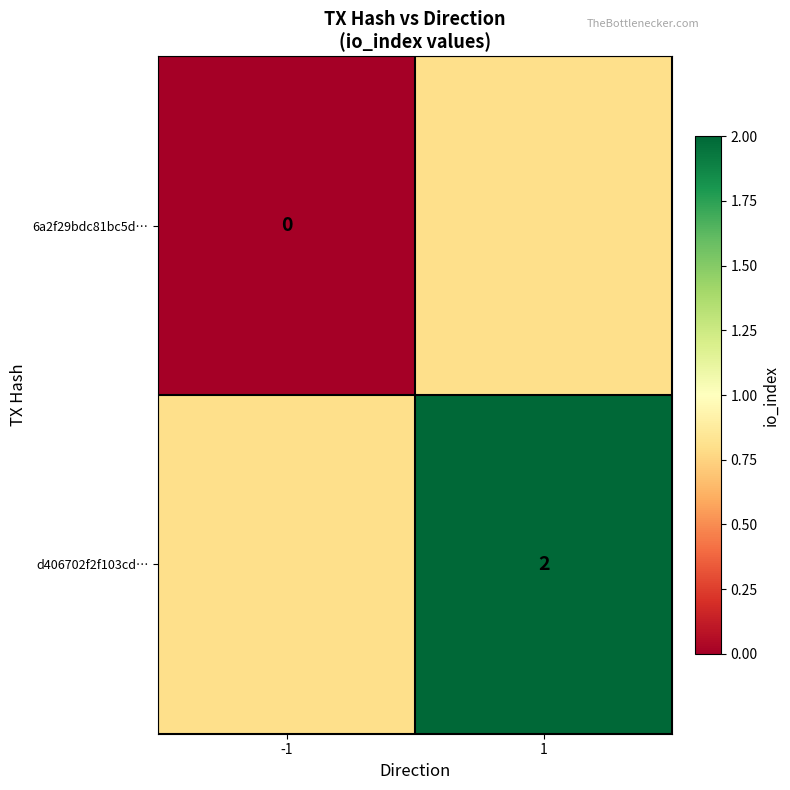

Between -1 and 1, which is larger?

1